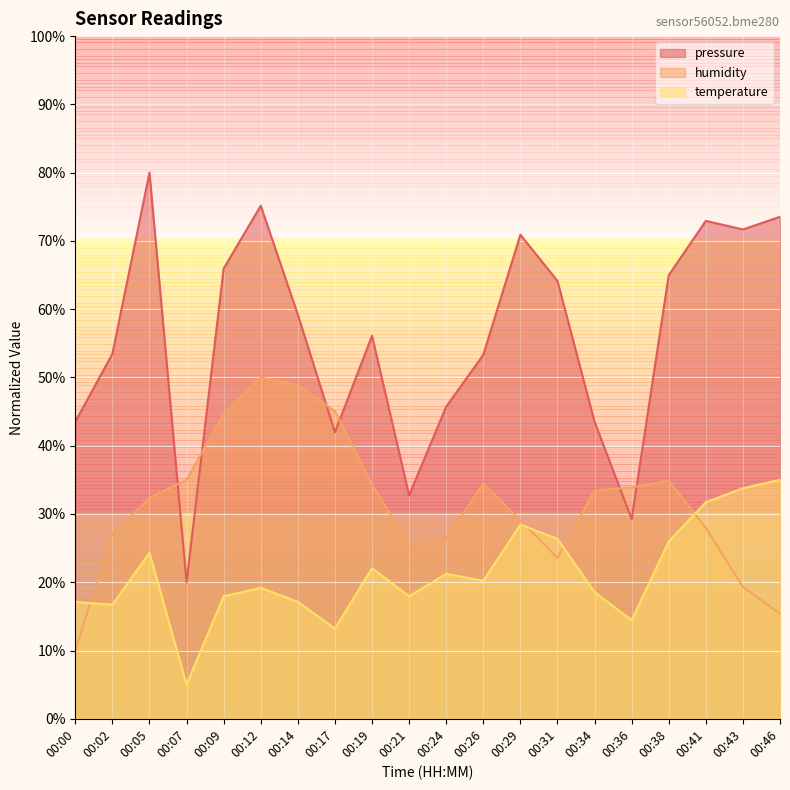

What is the value of the humidity point at the 17th from the left?

34.9